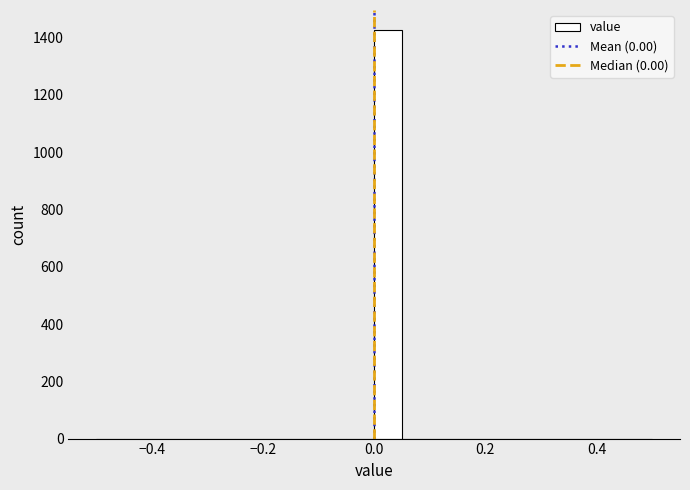

Read against the x-axis, roughly where is the centre of the tallest bar?

0.02